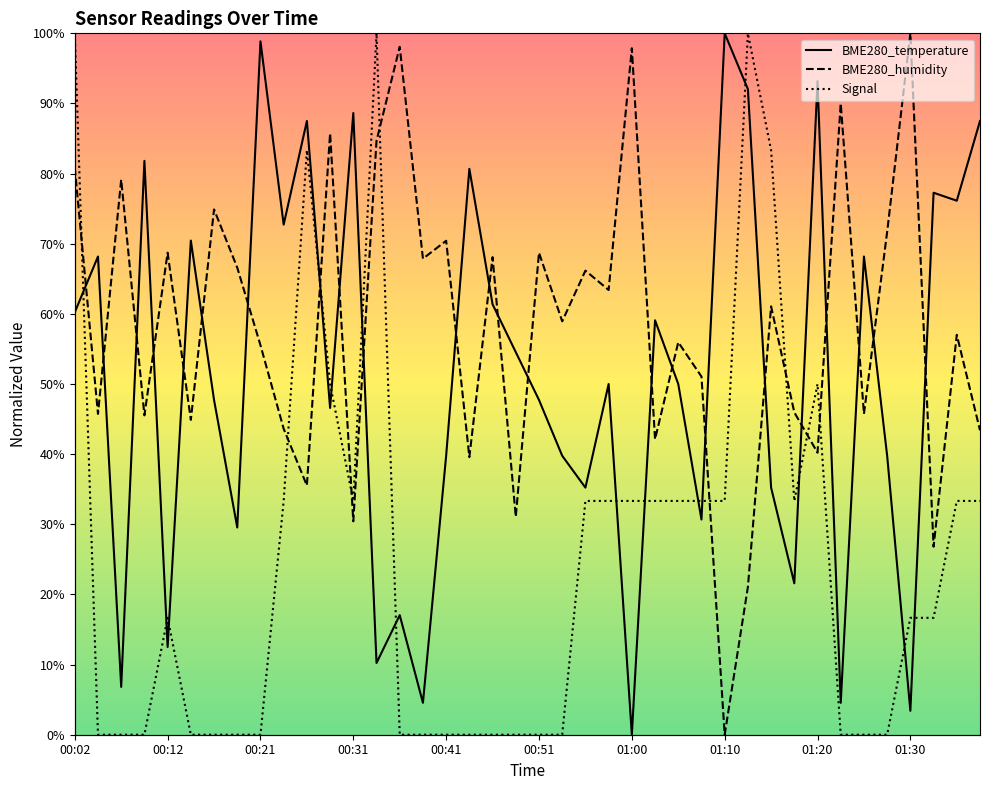

In Signal, how many points are higher than both neighbors (excluding endpoints)?

5